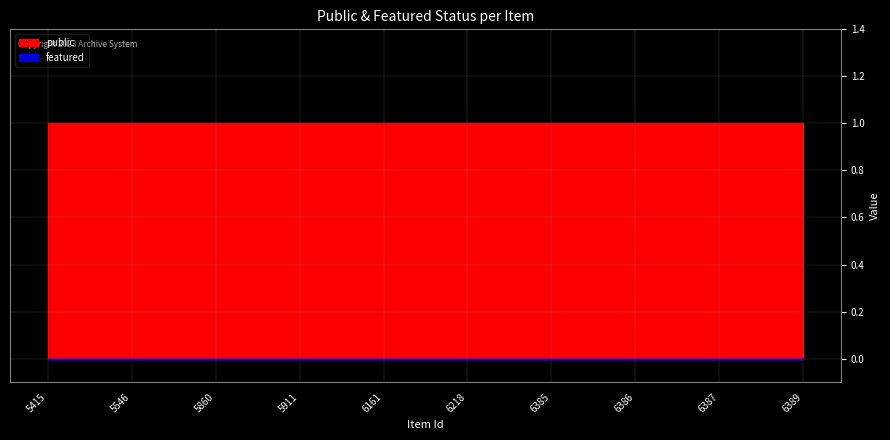

At which category does the chart reach its minimum across all series?

5415